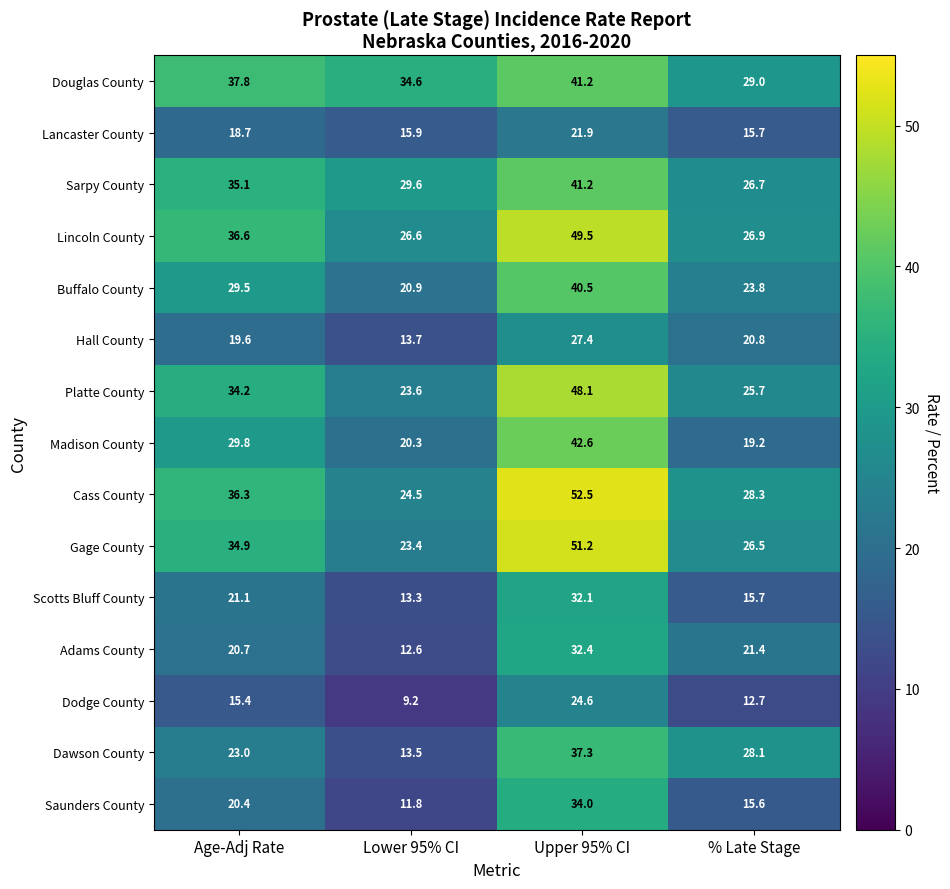

Which series has the widest spread of values?

Cass County